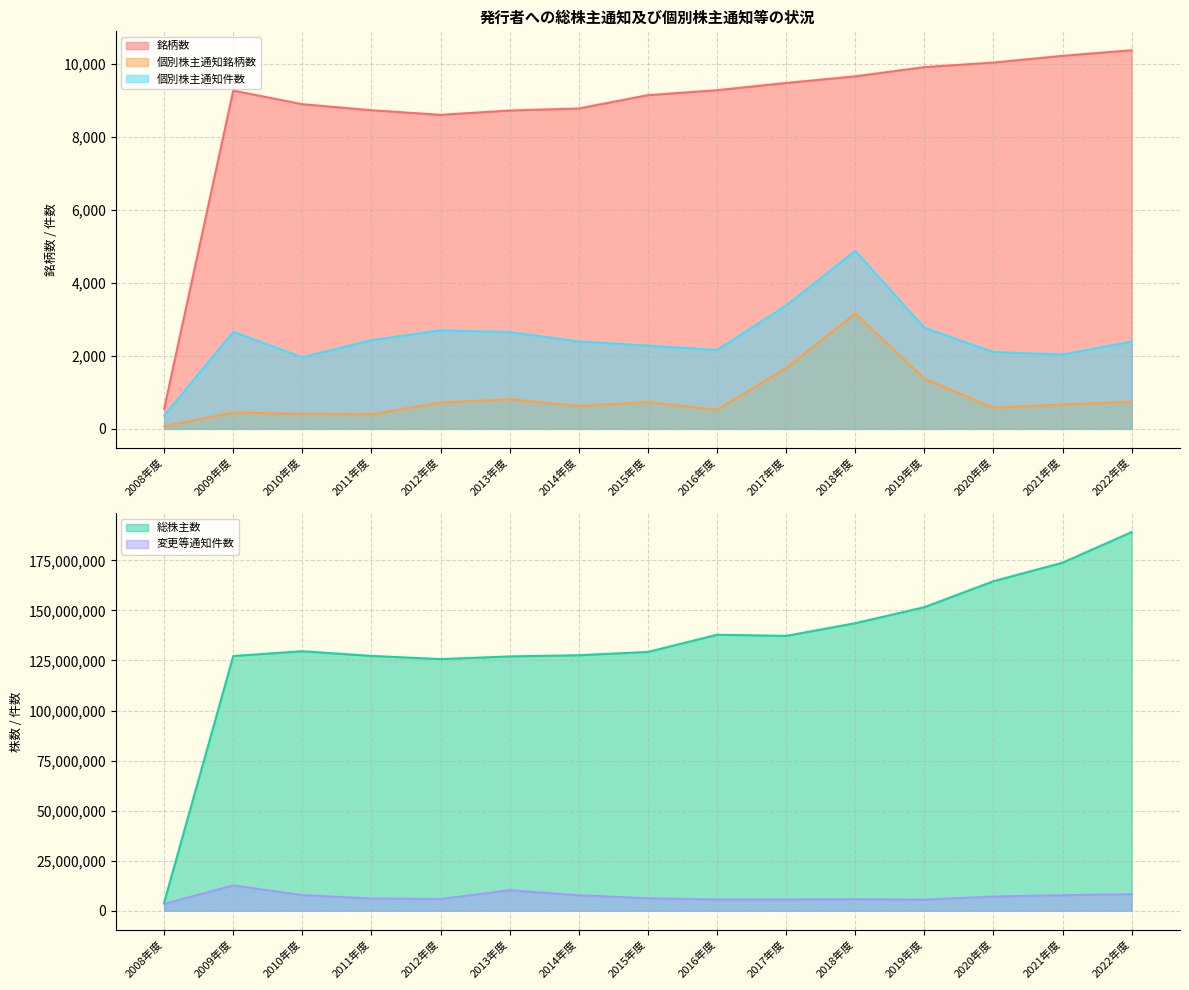

In 銘柄数, how many points are lower than both neighbors (excluding endpoints)?

1